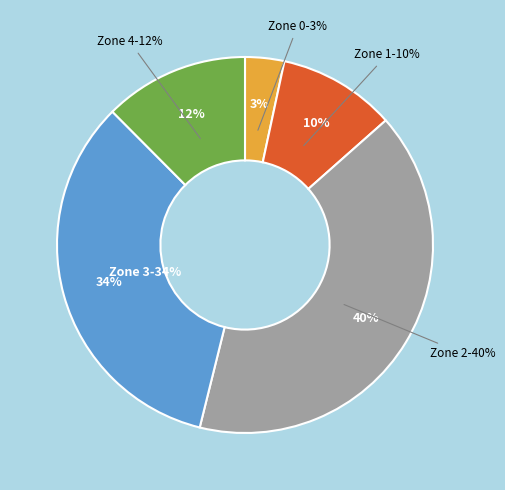

Is it true that Zone 4 is 12% of the pie?

True